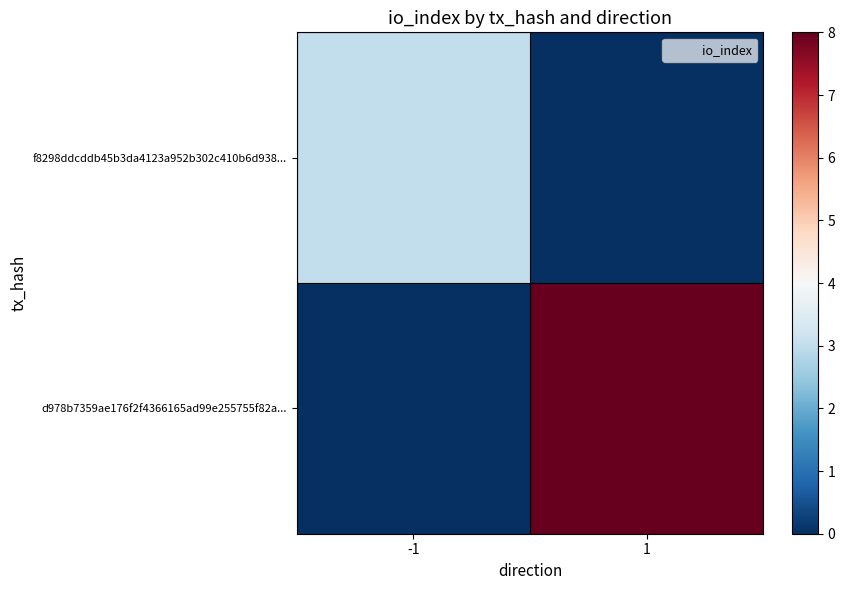

Reading left to right, list all the values displayed in this chart.

f8298ddcddb45b3da4123a952b302c410b6d938...: -1=3	1=0
d978b7359ae176f2f4366165ad99e255755f82a...: -1=0	1=8